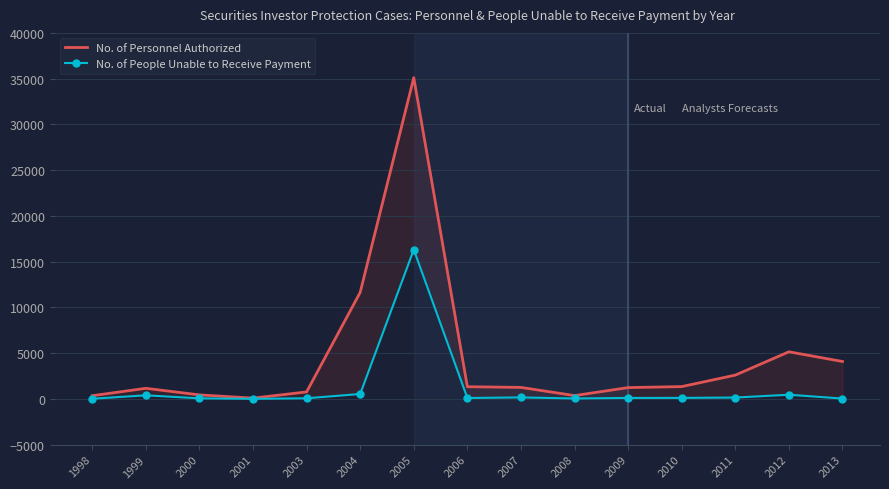

Rank the categories by No. of People Unable to Receive Payment value from lowest to highest.

2001, 1998, 2013, 2008, 2000, 2003, 2006, 2009, 2010, 2011, 2007, 1999, 2012, 2004, 2005